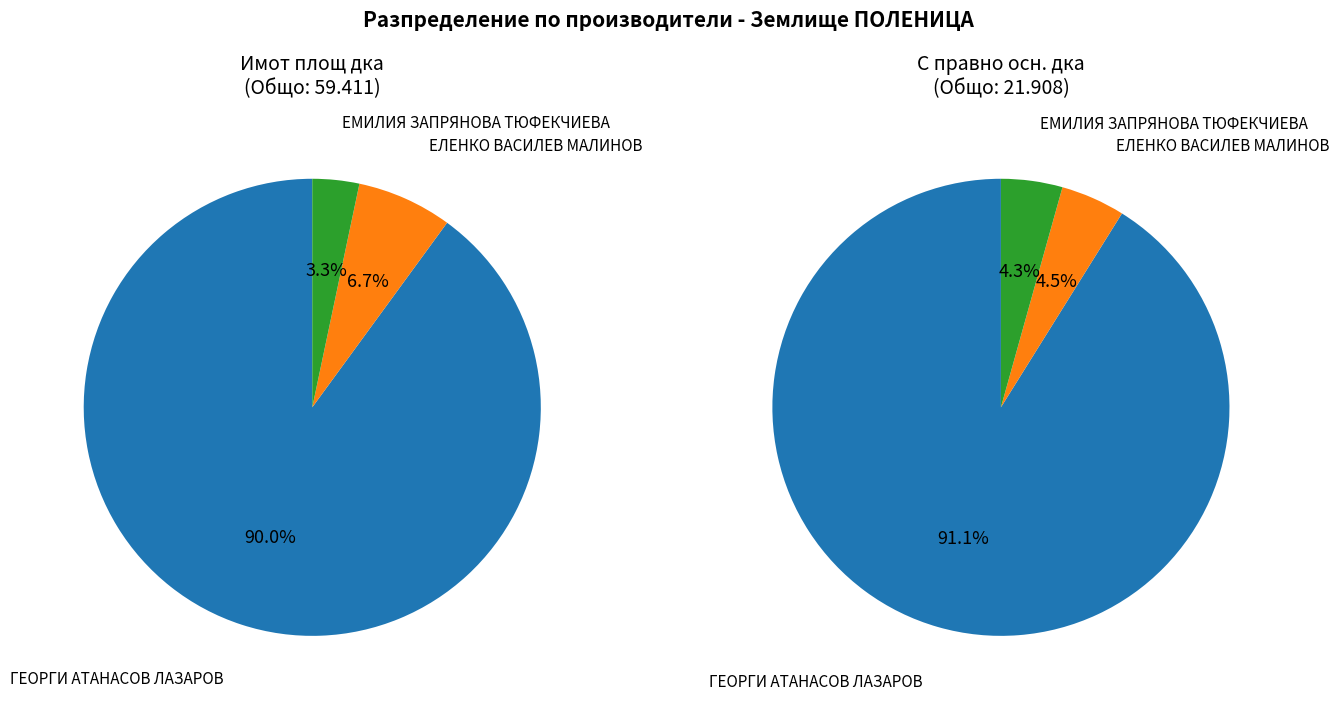

Rank the categories by value from highest to lowest.

ГЕОРГИ АТАНАСОВ ЛАЗАРОВ, ЕЛЕНКО ВАСИЛЕВ МАЛИНОВ, ЕМИЛИЯ ЗАПРЯНОВА ТЮФЕКЧИЕВА